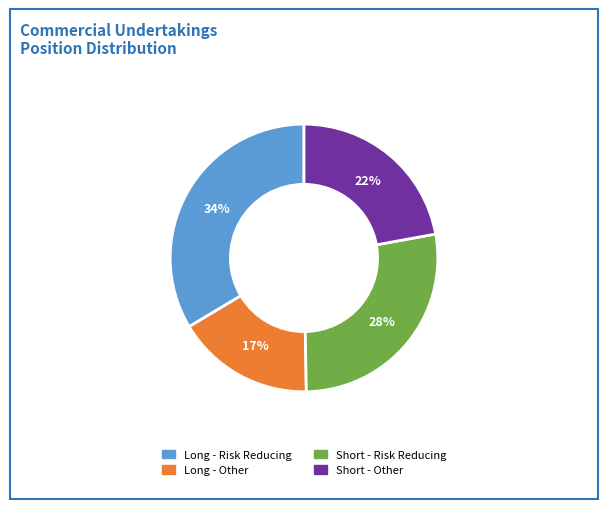

What is the largest slice in the pie chart?

Long - Risk Reducing